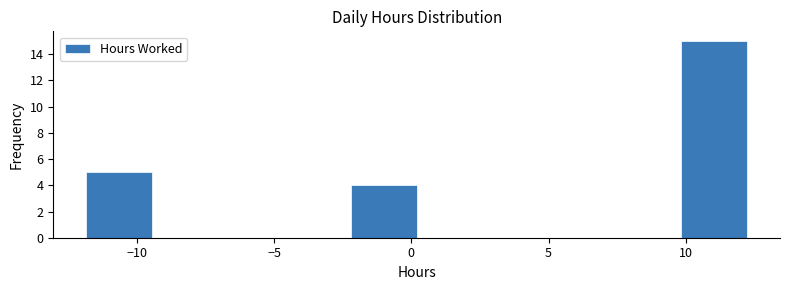

Reading left to right, transcribe this chart: for each bar, give the range it covers on the x-axis and its height. Neither the bar edges nor the heights are printed on the chart, so give them approximately, as read against the axes.

-12.0 to -9.5: 5
-9.5 to -7.0: 0
-7.0 to -4.5: 0
-4.5 to -2.0: 0
-2.0 to 0.0: 4
0.0 to 2.5: 0
2.5 to 5.0: 0
5.0 to 7.5: 0
7.5 to 10.0: 0
10.0 to 12.0: 15